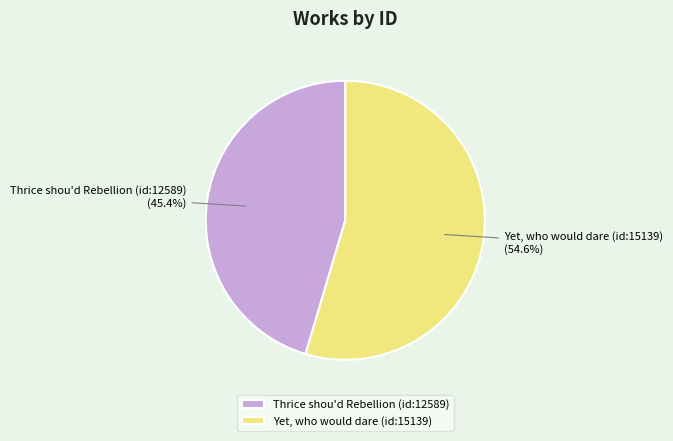

What percentage is the Thrice shou'd Rebellion (id:12589) slice, to the nearest percent?

45%